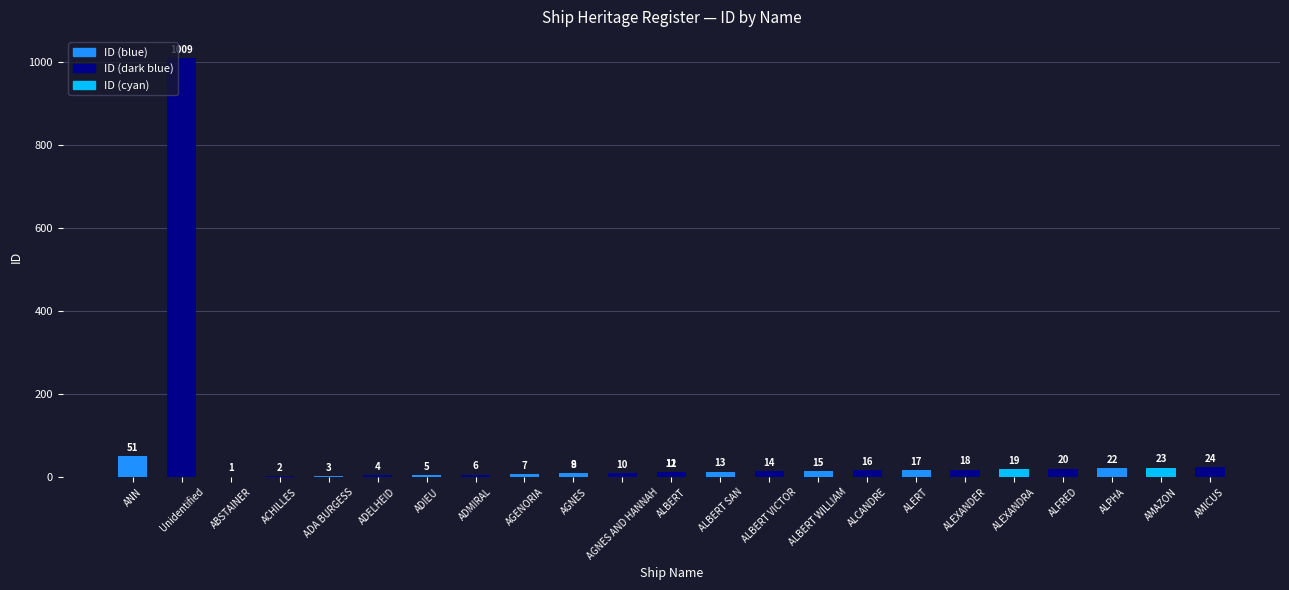

What is the difference between the maximum and minimum values?

1008